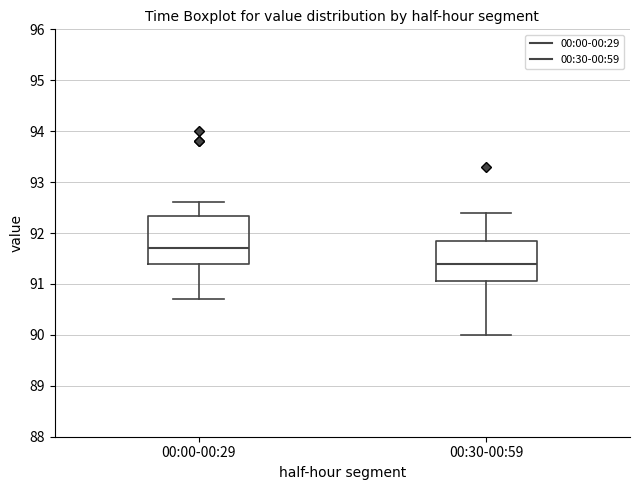

Which box is the tallest, from its lower edge to its upper edge?

00:00-00:29